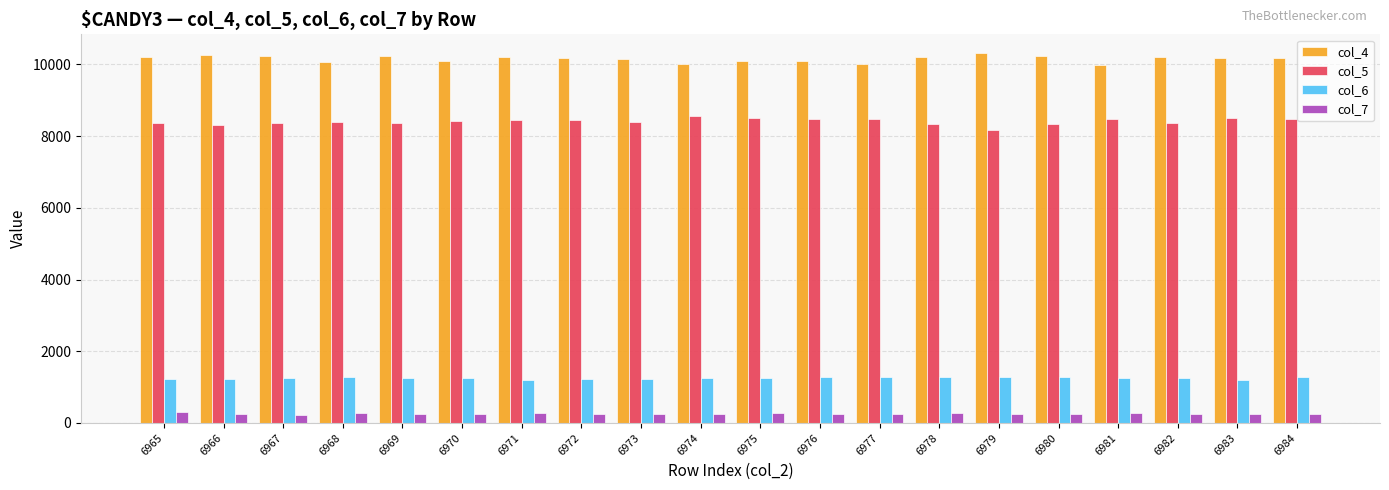

Is it true that col_4 equals 10324 at 6979?

True